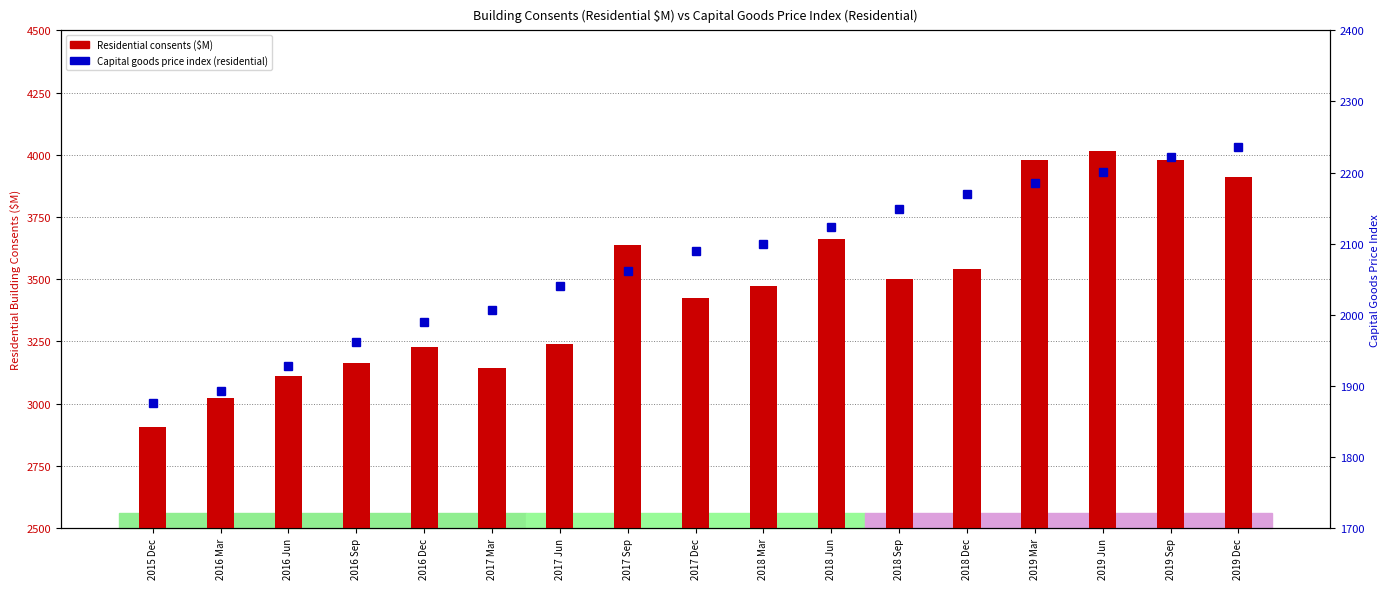

How many distinct data groups are displayed?

2